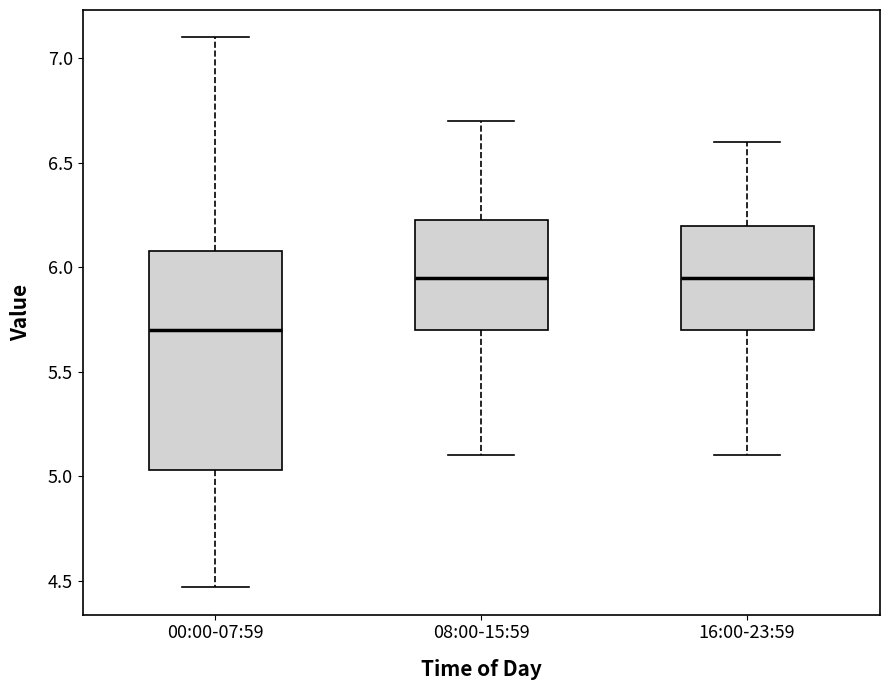

Reading left to right, read every box against the y-axis: the position of its median line, the range the box covers, and the ends of its whiskers. The values are not printed on the chart, so give them approximately, as read against the axis.

00:00-07:59: median 5.70, box 5.05 to 6.10, whiskers 4.45 to 7.10
08:00-15:59: median 5.95, box 5.70 to 6.25, whiskers 5.10 to 6.70
16:00-23:59: median 5.95, box 5.70 to 6.20, whiskers 5.10 to 6.60